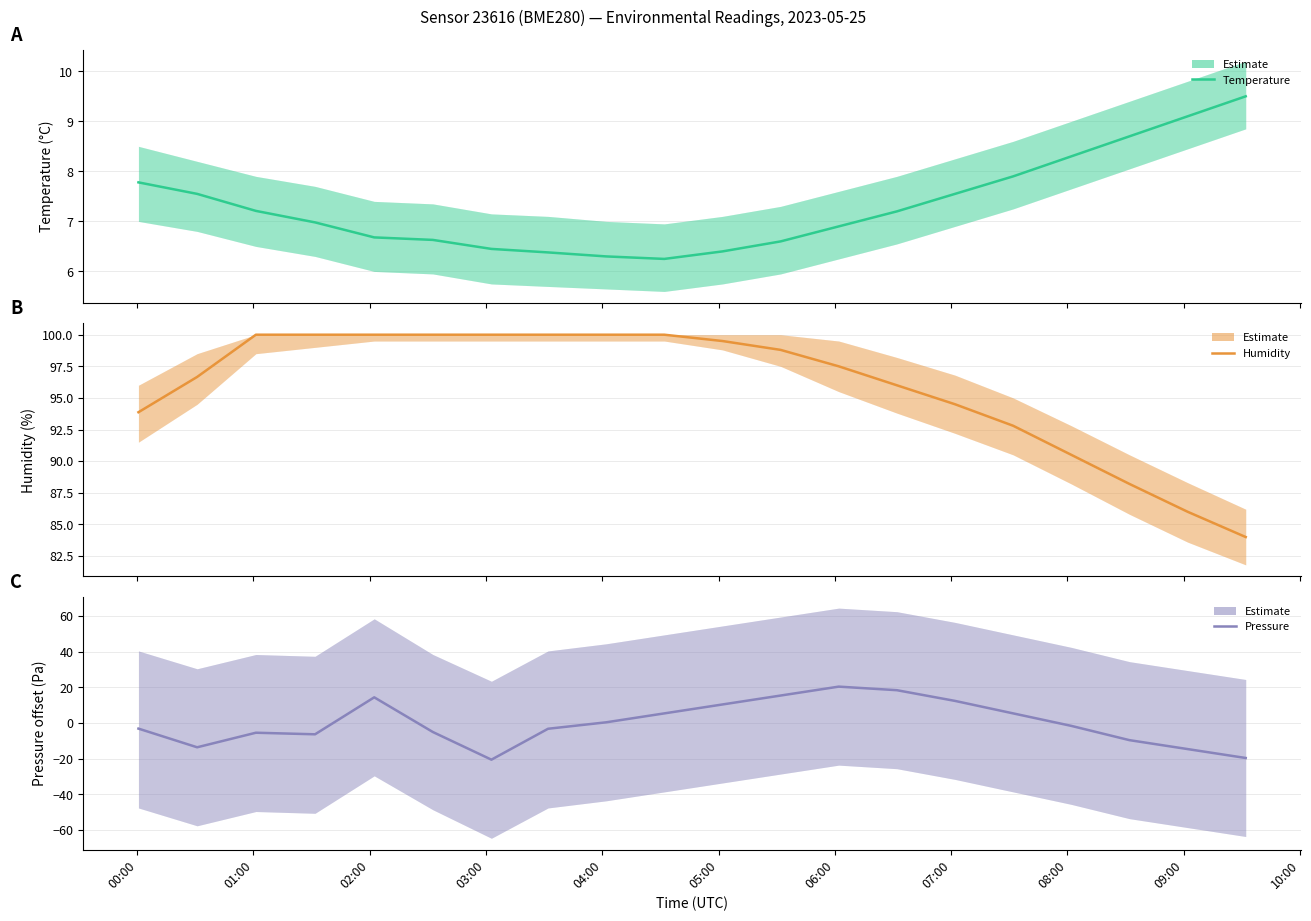

Which series has the largest range (max minus min)?

pressure